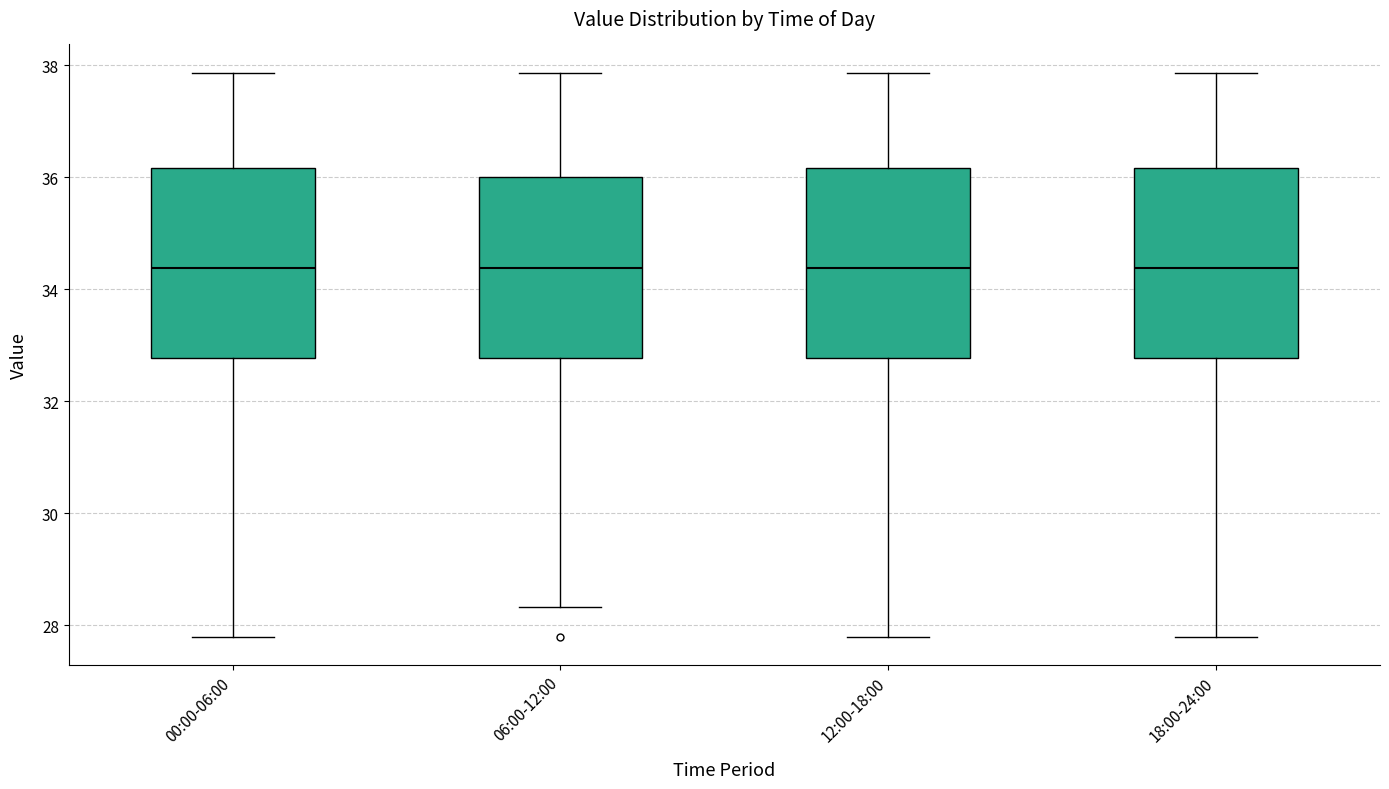

Reading left to right, read every box against the y-axis: the position of its median line, the range the box covers, and the ends of its whiskers. The values are not printed on the chart, so give them approximately, as read against the axis.

00:00-06:00: median 34.4, box 32.8 to 36.2, whiskers 27.8 to 37.8
06:00-12:00: median 34.4, box 32.8 to 36.0, whiskers 28.4 to 37.8
12:00-18:00: median 34.4, box 32.8 to 36.2, whiskers 27.8 to 37.8
18:00-24:00: median 34.4, box 32.8 to 36.2, whiskers 27.8 to 37.8